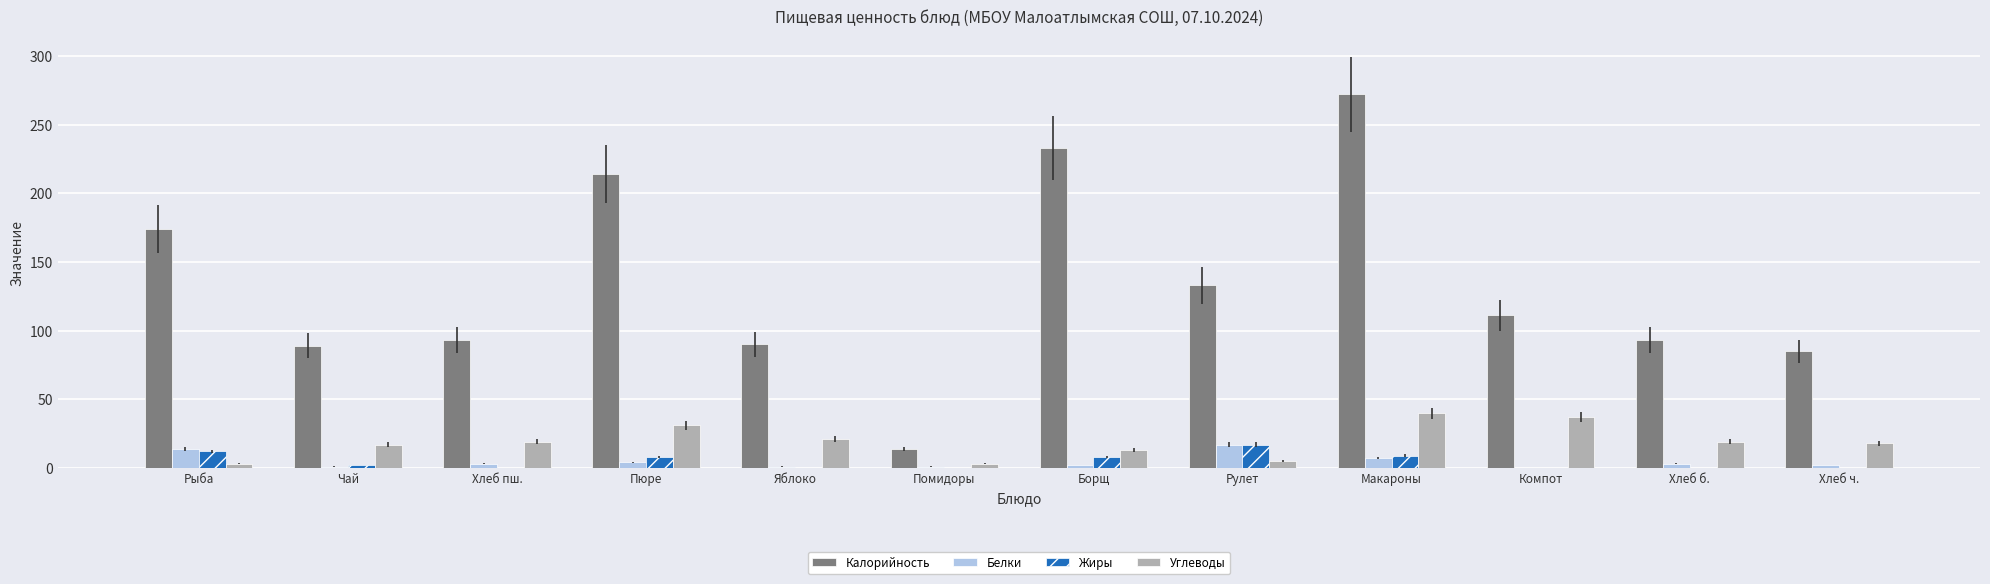

What is the approximate value of Углеводы at Яблоко?

21